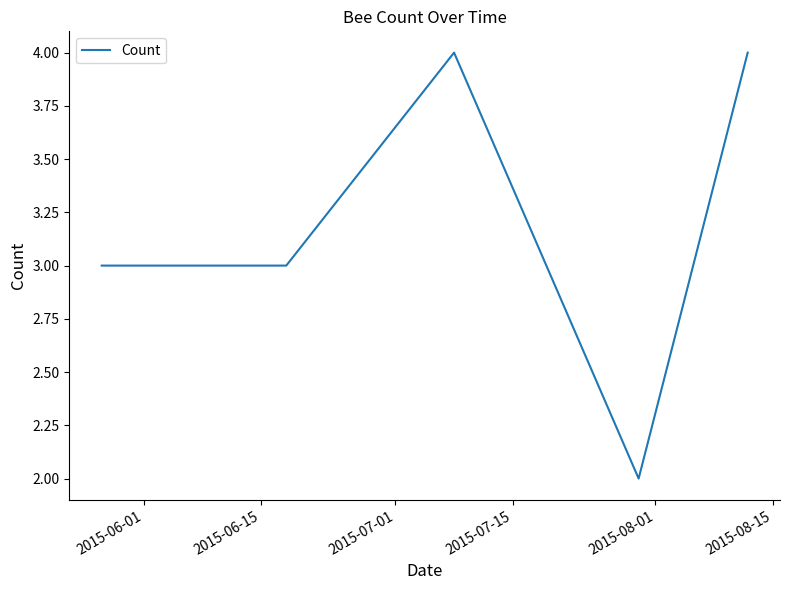

What is the sum of all values?

16